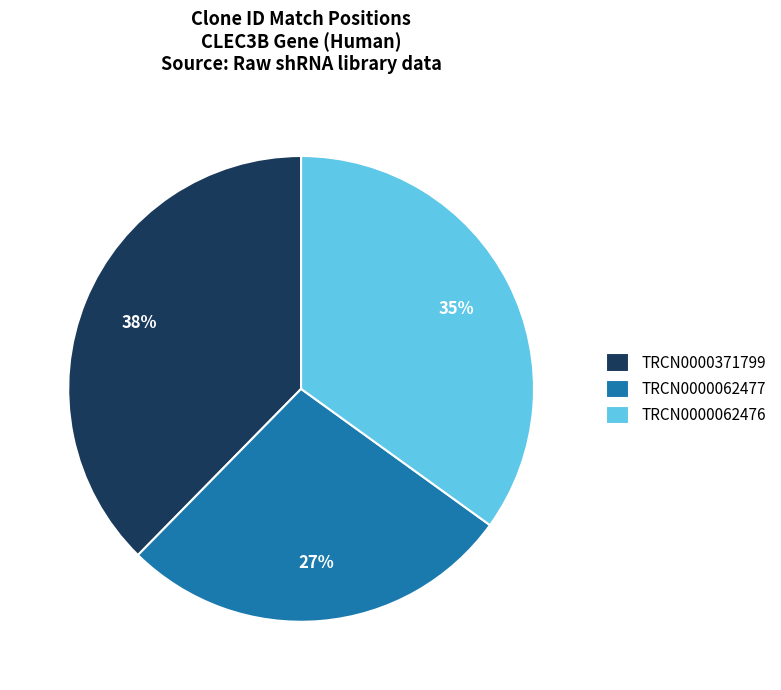

Rank the categories by value from lowest to highest.

TRCN0000062477, TRCN0000062476, TRCN0000371799